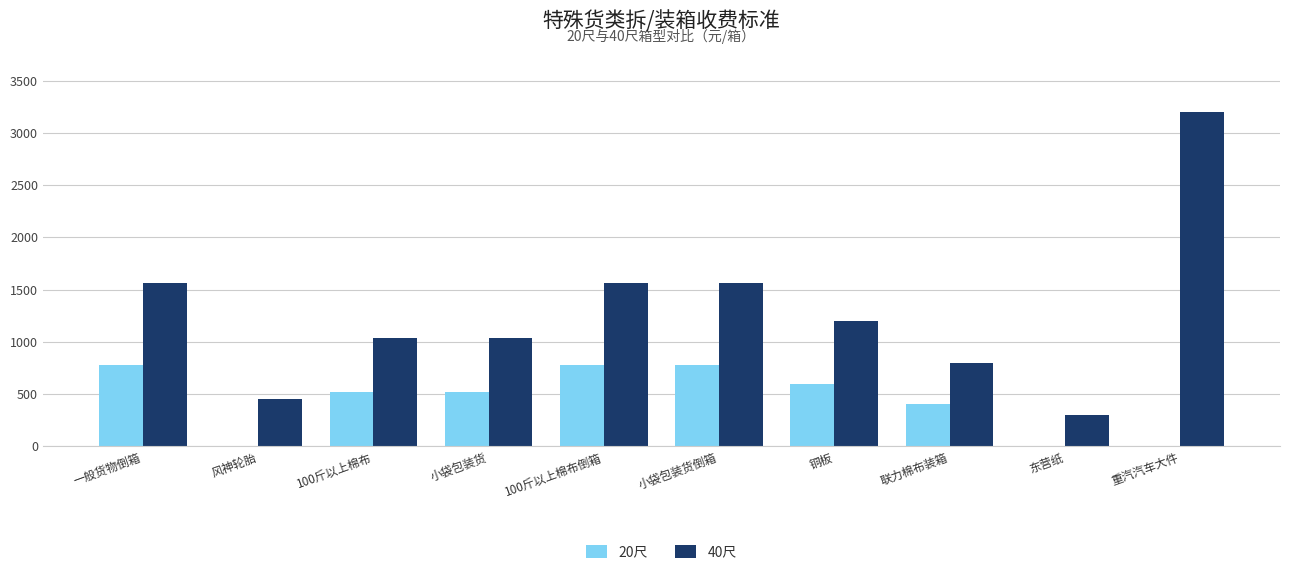

The 40尺 series shows 300 at 东营纸. True or false?

True